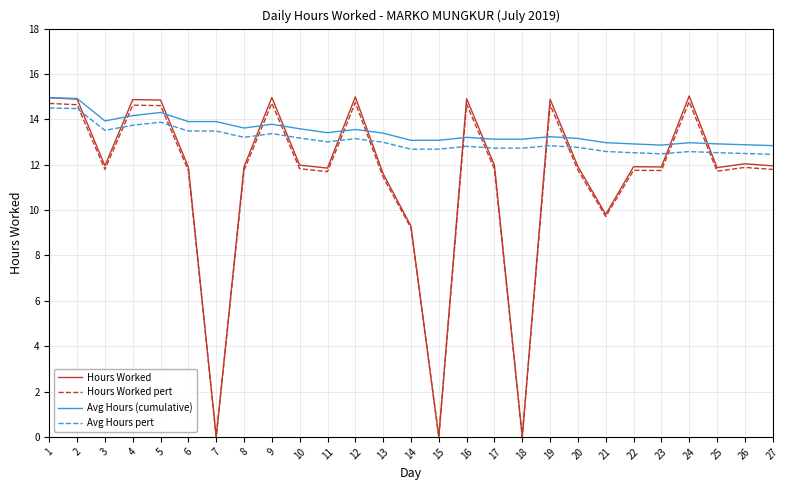

Which series changed the most between 9 and 20?

Hours Worked